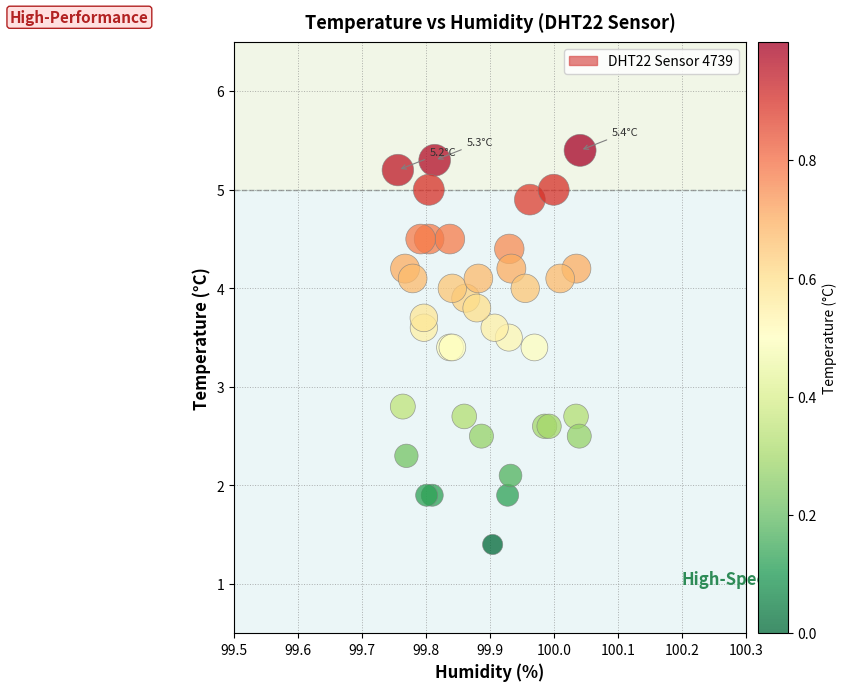

What Y value in the scatter plot is closest to 3?

2.8